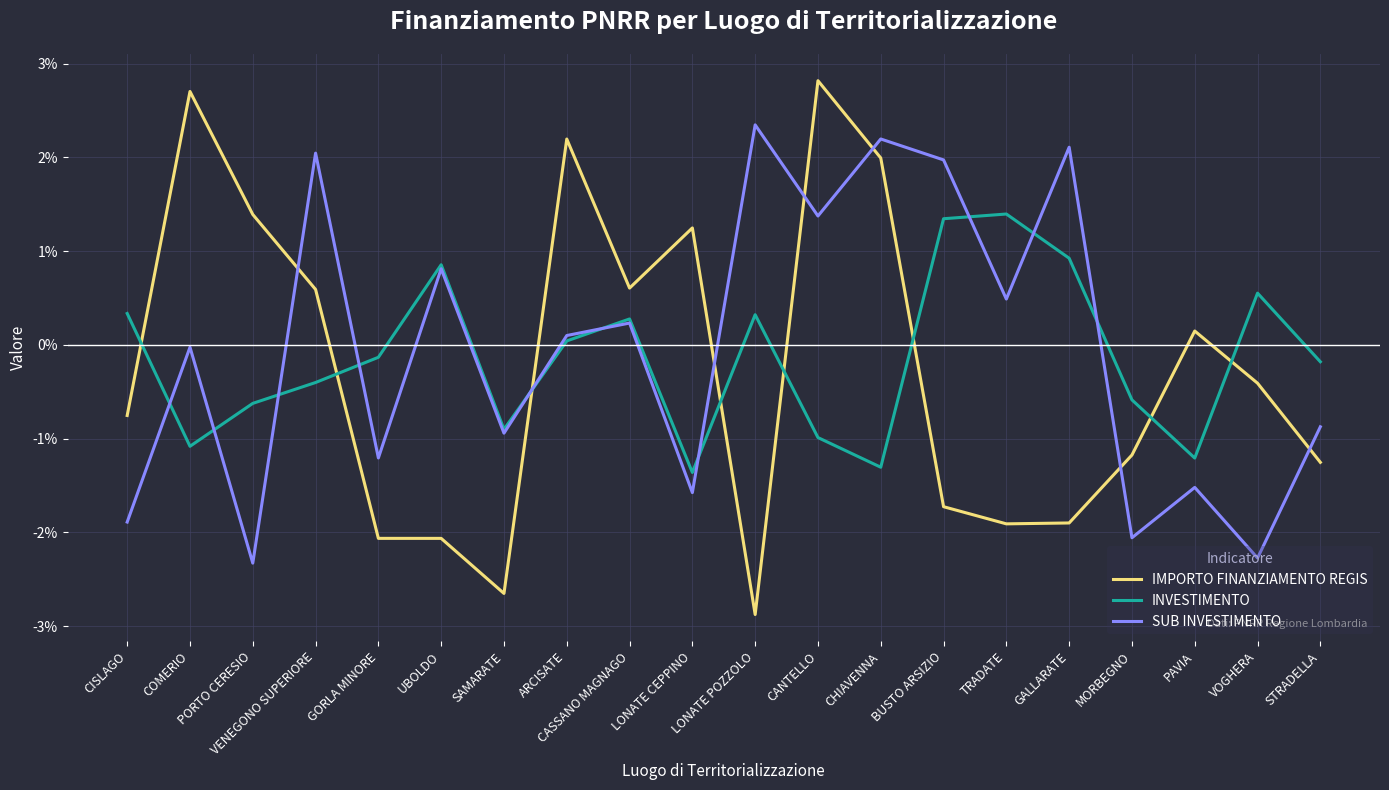

Read the SUB INVESTIMENTO value at GALLARATE.

2.1